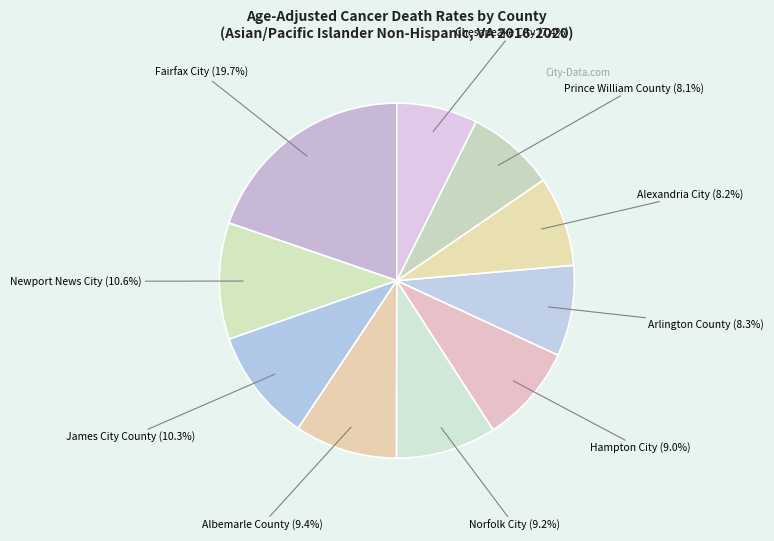

Count the number of slices in the pie.

10